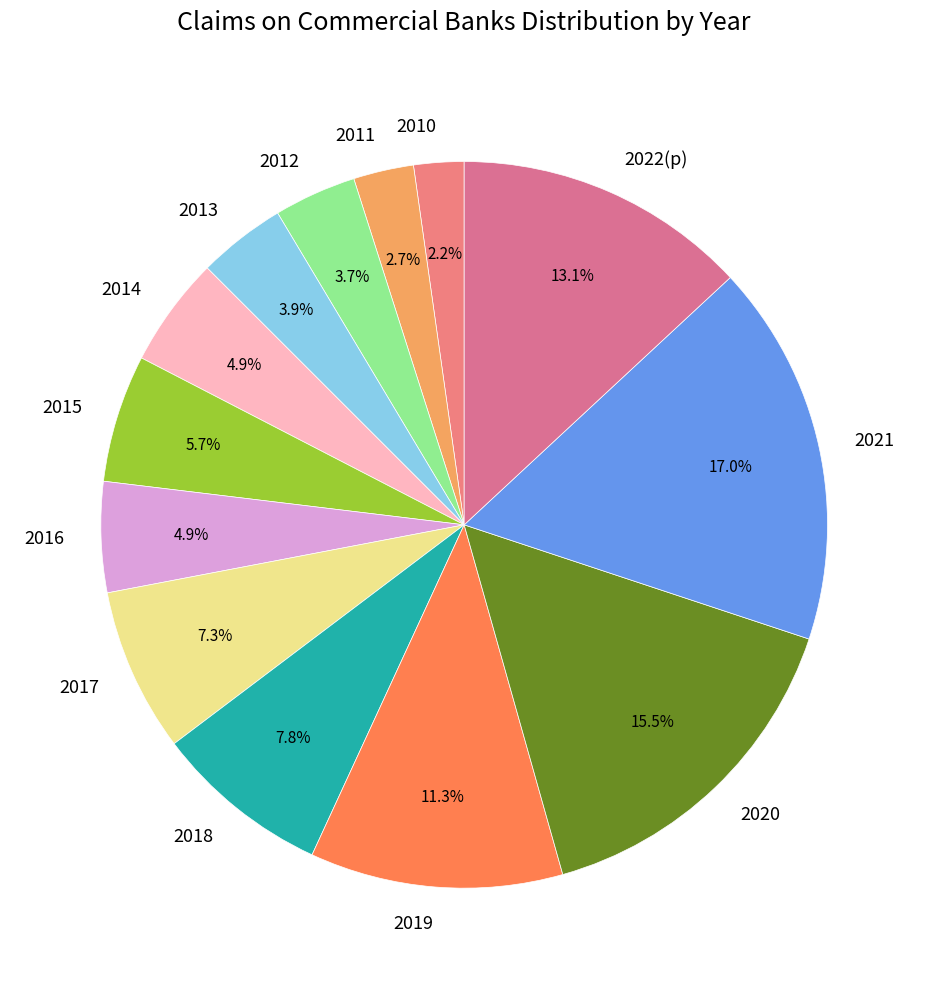

Which has a higher value, 2012 or 2015?

2015